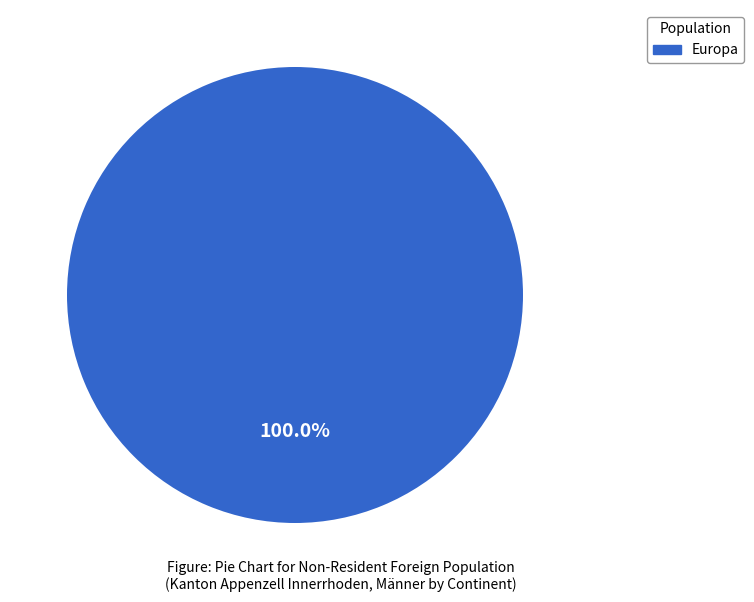

Does any single category account for the majority?

Yes